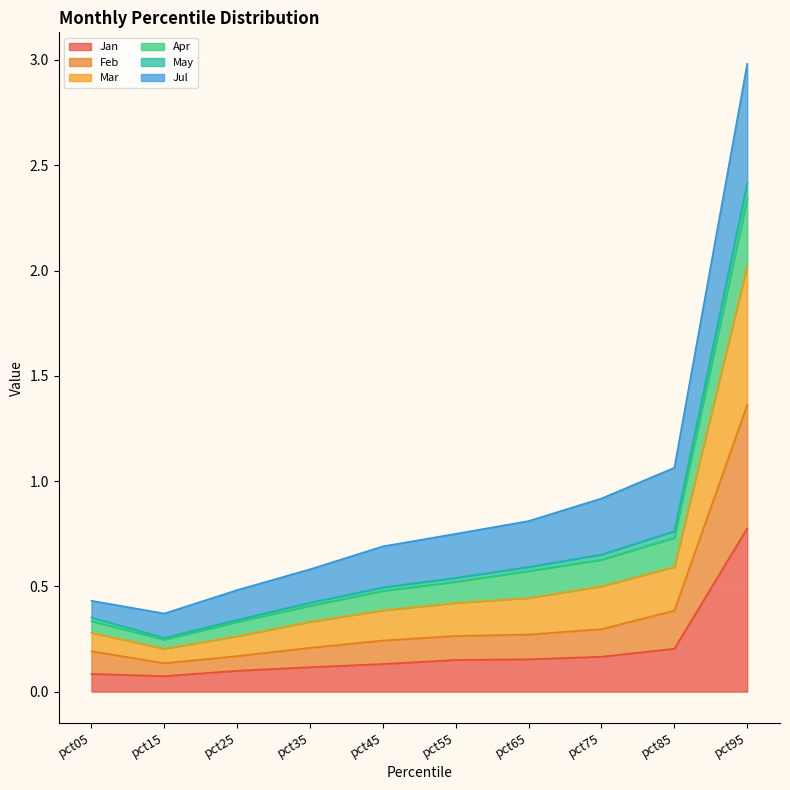

At which category is the sum across all series the highest?

pct95